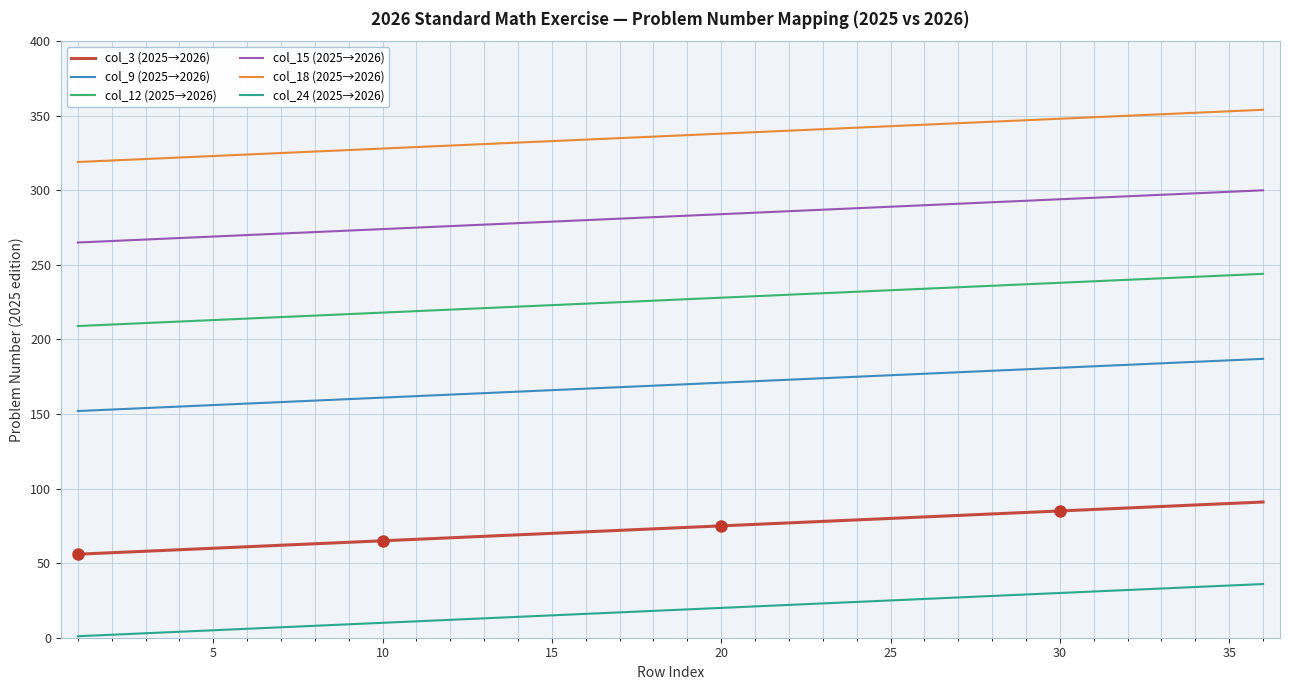

What is the sum of all col_15 (2025→2026) values?

10170